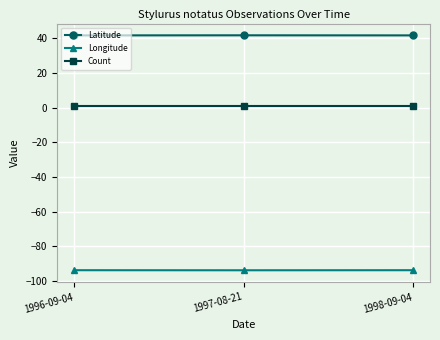

What is the lowest value of the Count series?

1.0